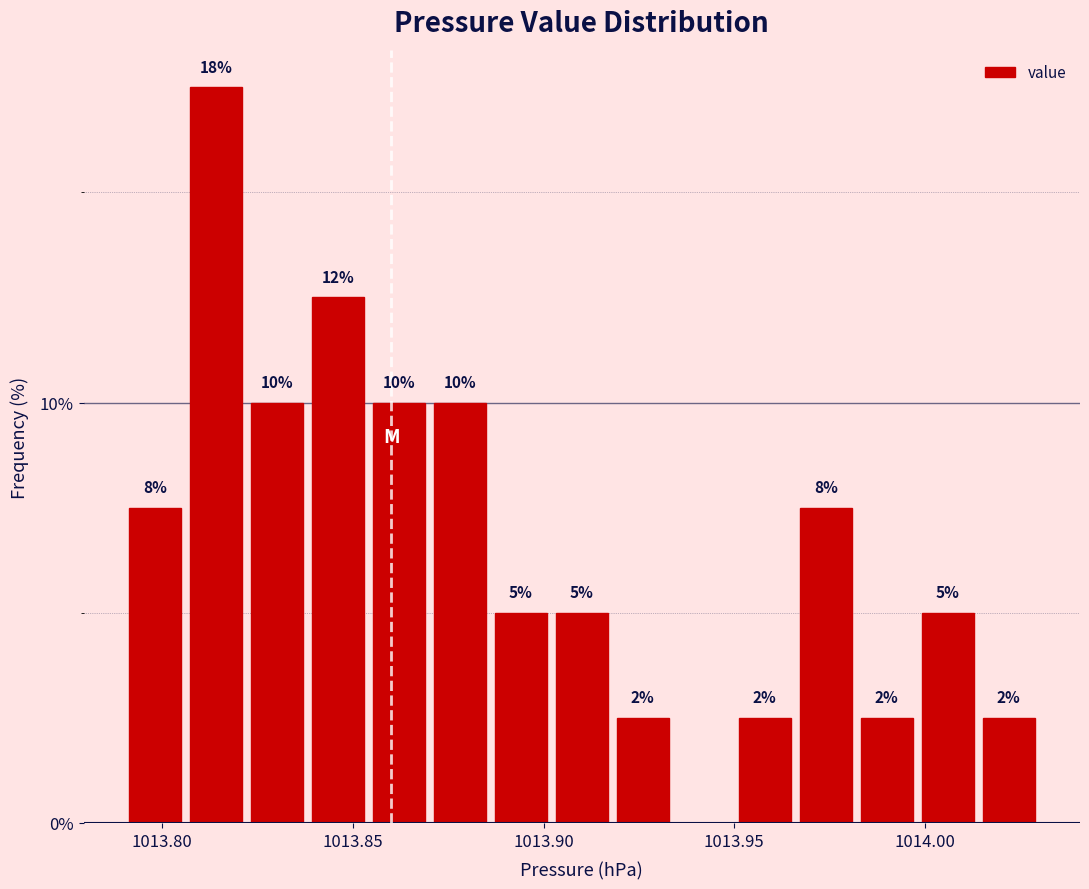

Around what value on the x-axis is the tallest bar? Give the approximate position of its centre, as read against the axis.

1013.815